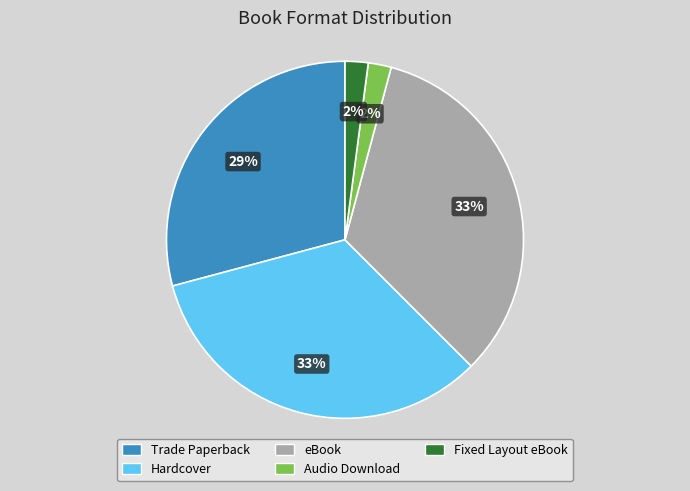

To the nearest percent, what is the difference between the largest and smallest slice percentages?

31%